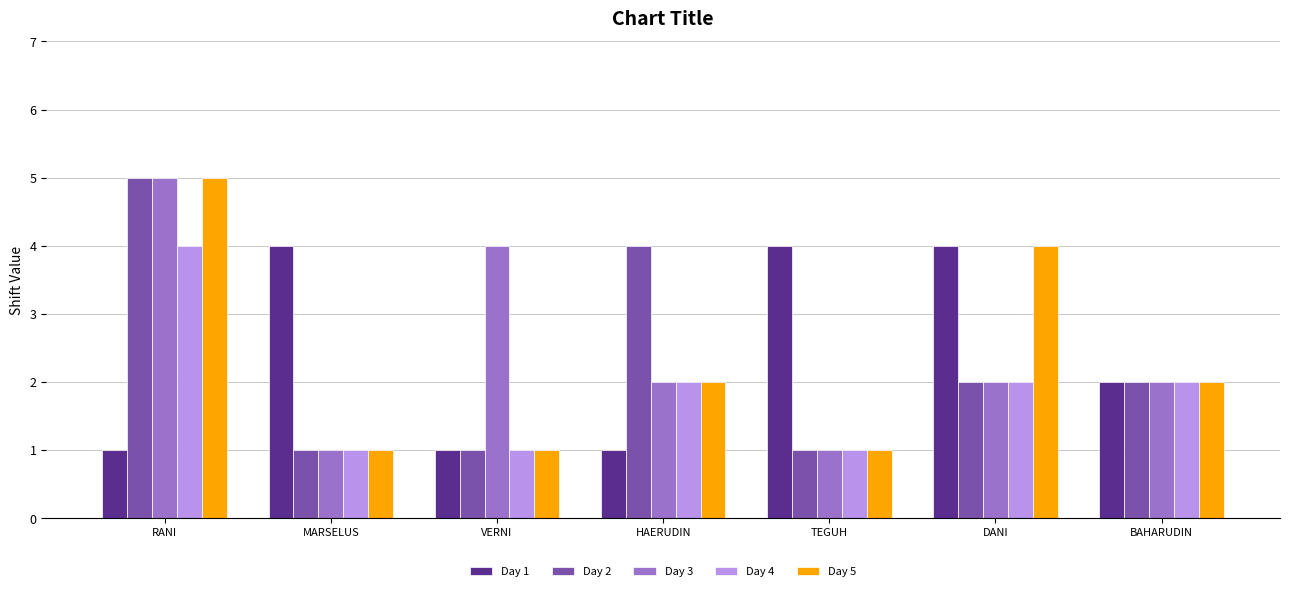

Read the Day 2 value at RANI.

5